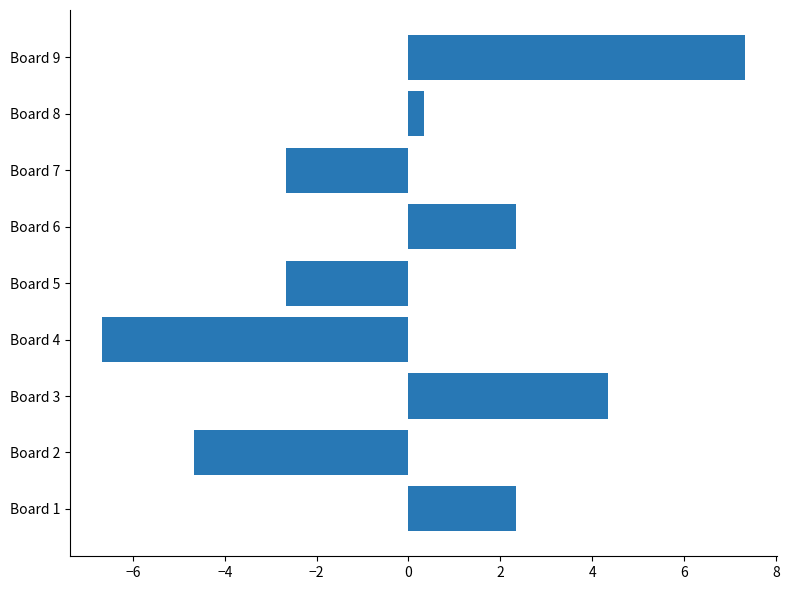

What is the ratio of the value at Board 1 to the value at Board 6?

1.0